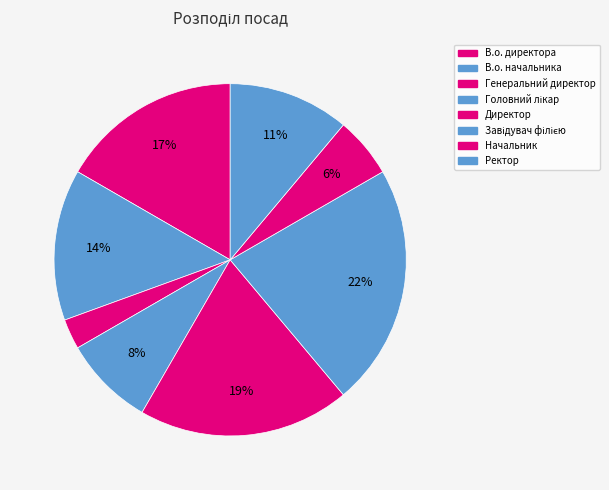

To the nearest percent, what is the average slice percentage?

12%